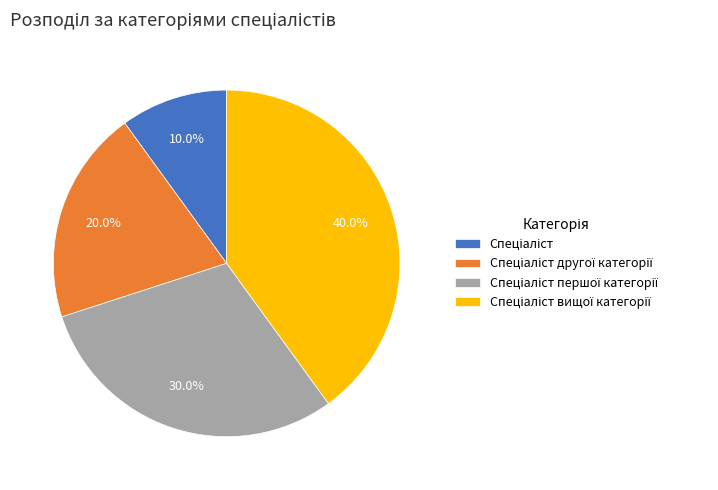

Is there a majority slice in this chart?

No